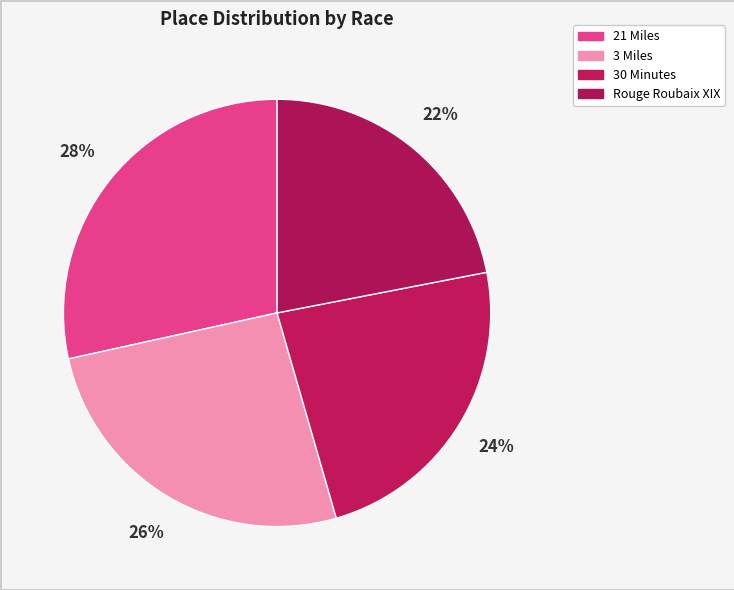

How many slices are in this pie chart?

4